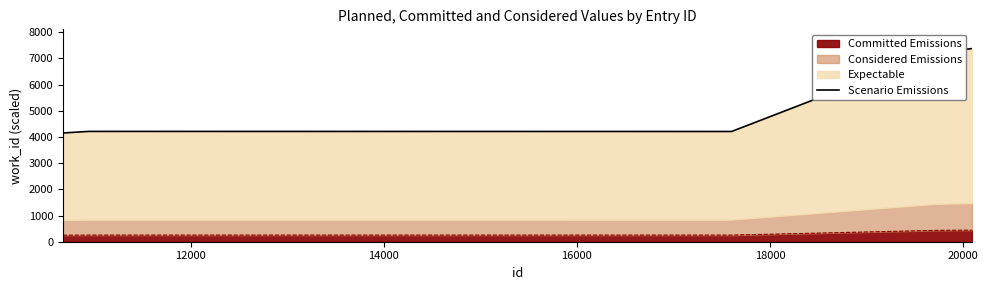

What is the maximum value for Committed Emissions?

442.2